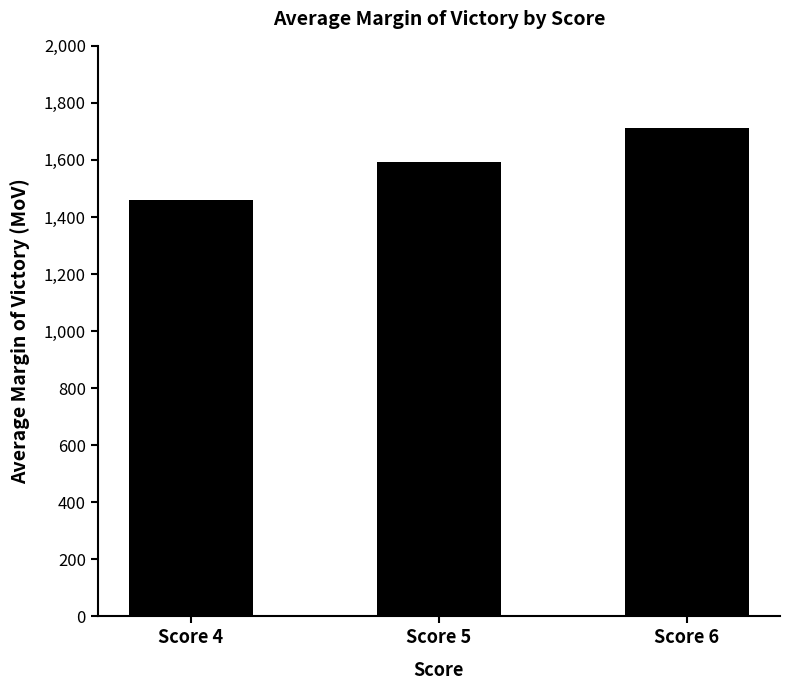

Rank the categories by value from highest to lowest.

Score 6, Score 5, Score 4